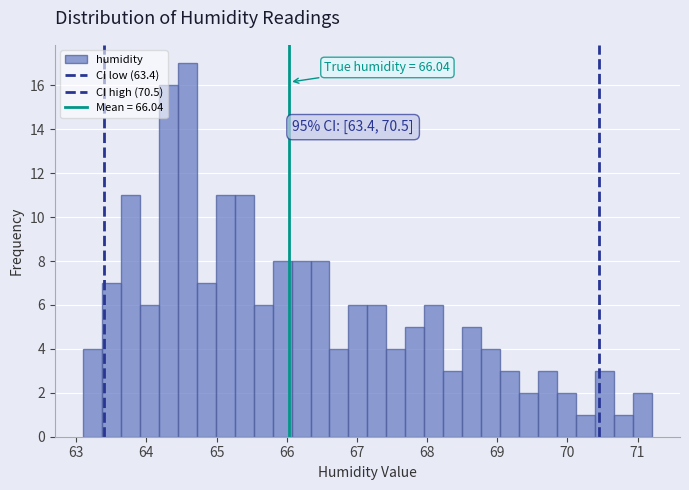

Around what value on the x-axis is the tallest bar? Give the approximate position of its centre, as read against the axis.

64.6